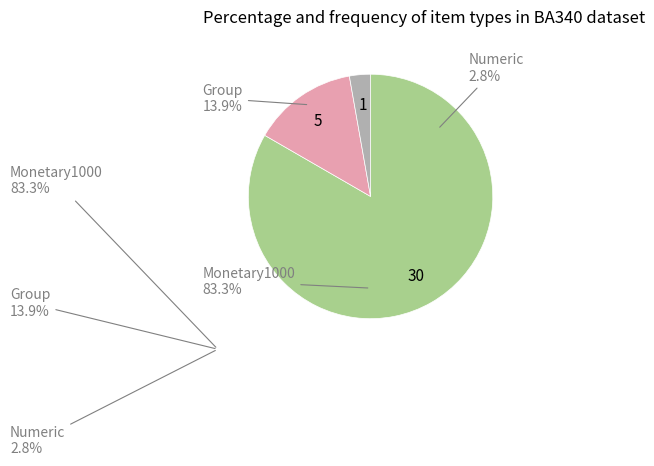

Does any single category account for the majority?

Yes